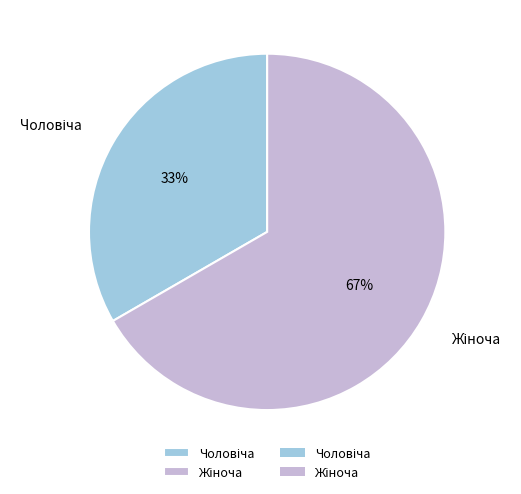

To the nearest percent, what is the average slice percentage?

50%